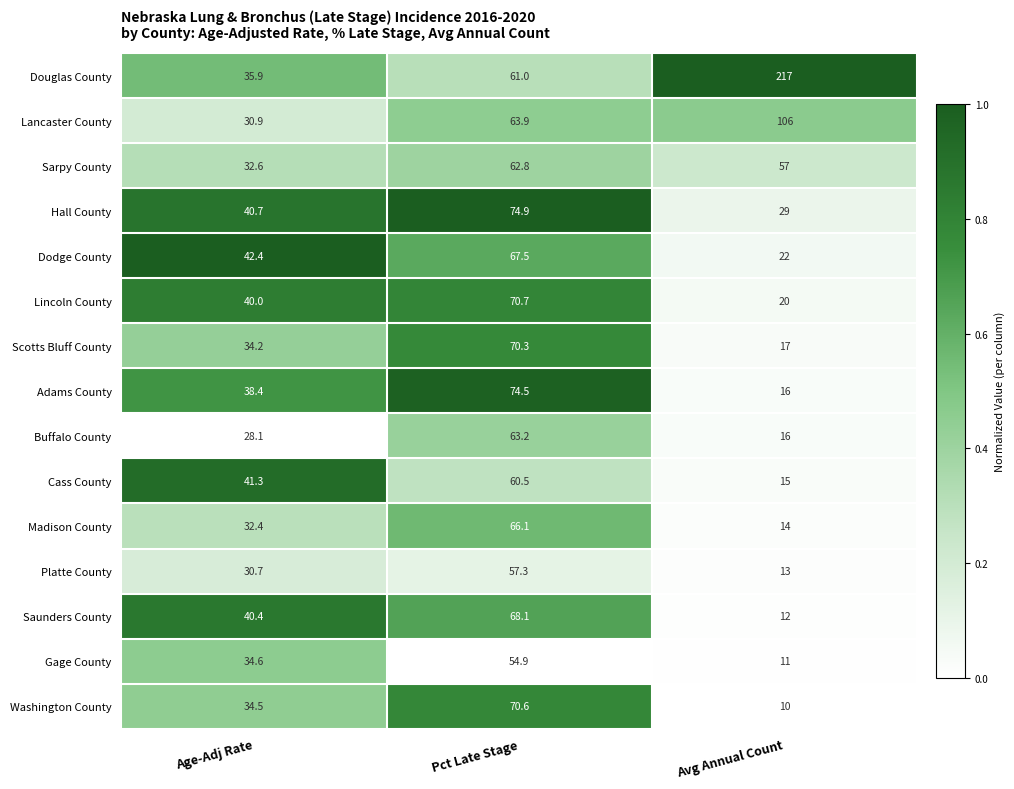

Is it true that Saunders County equals 68.1 at Pct Late Stage?

True